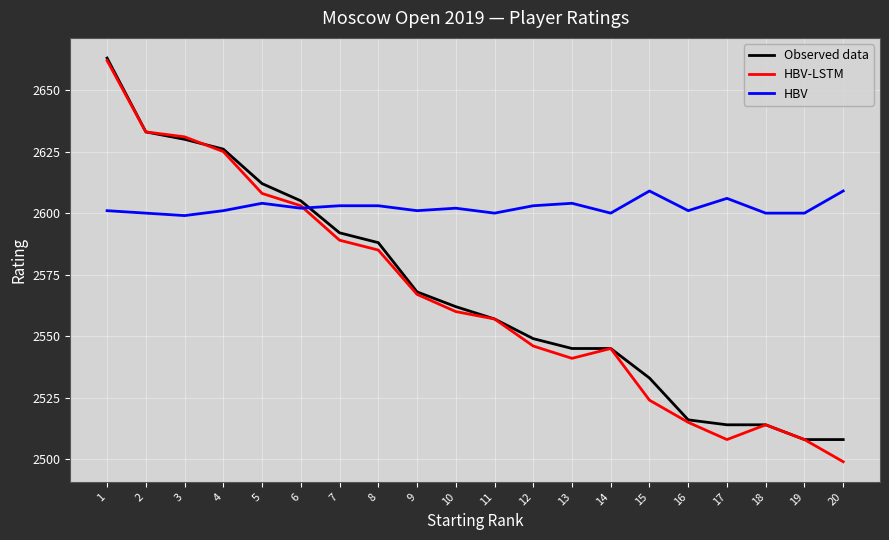

Where does the Observed data series first go above 2562?

1